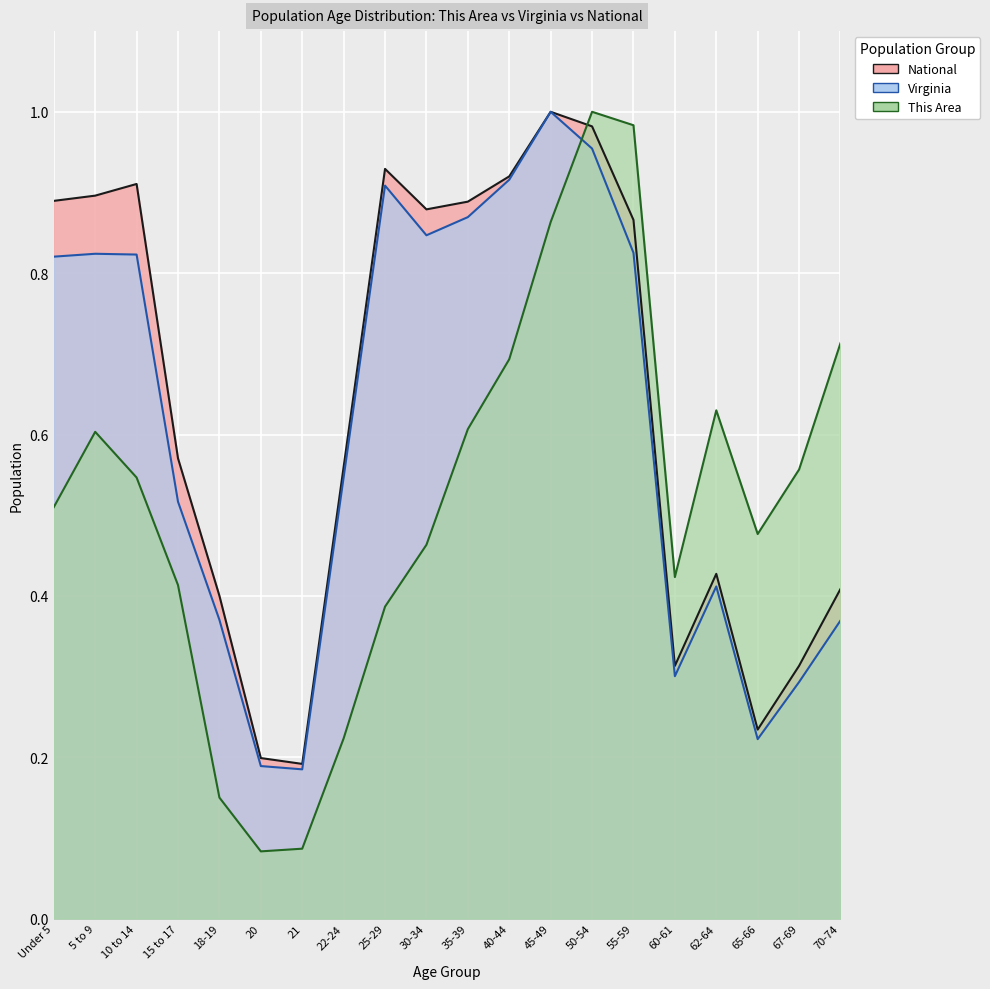

At how many categories does at least one series exceed 0?

20